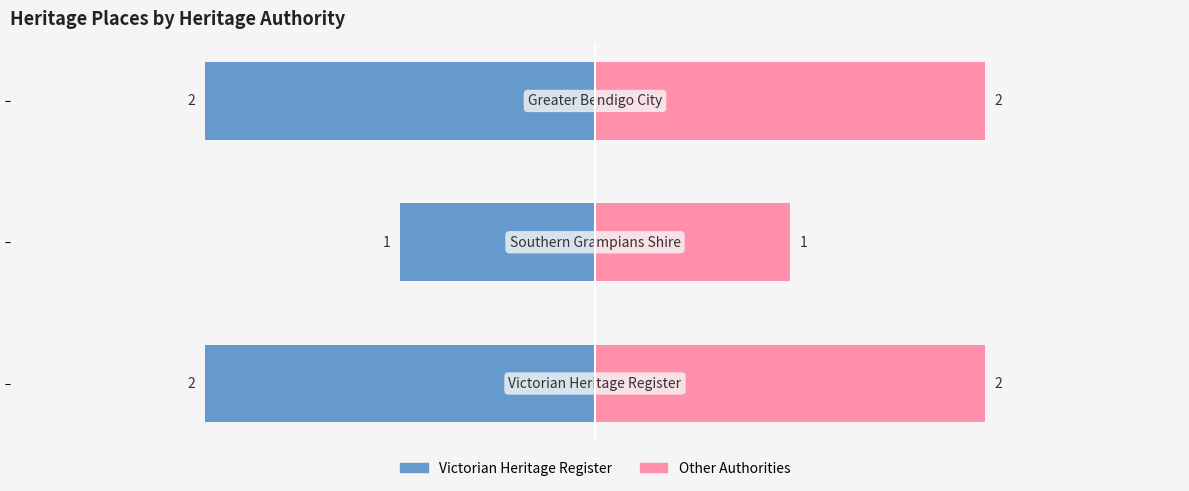

True or false: Count (Right) has a value of 1 at 1.

True